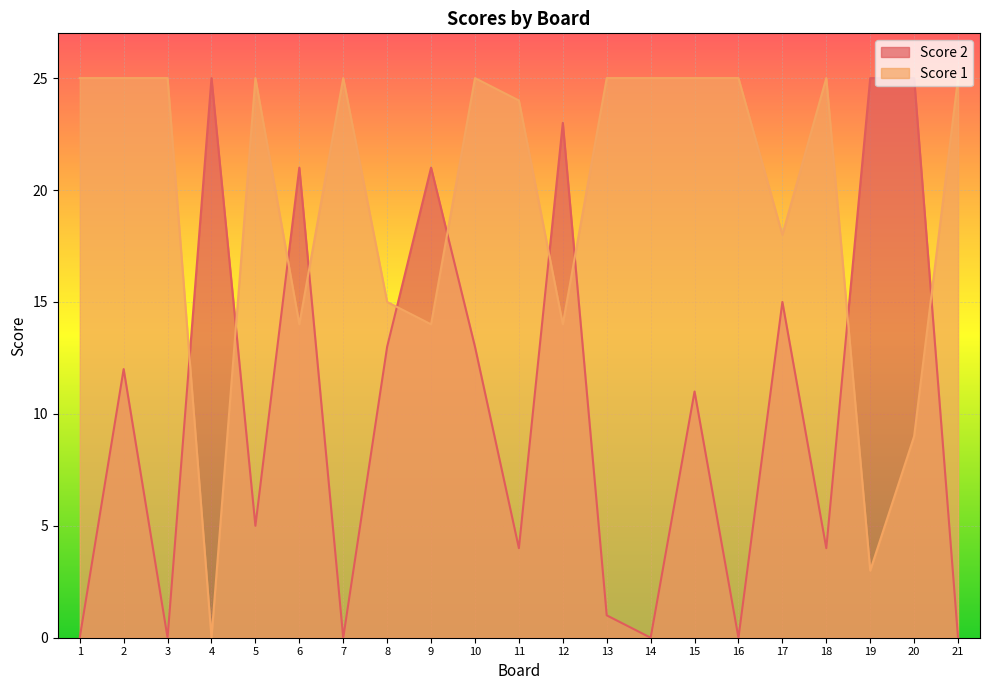

At which label is Score 1 closest to 12?

6